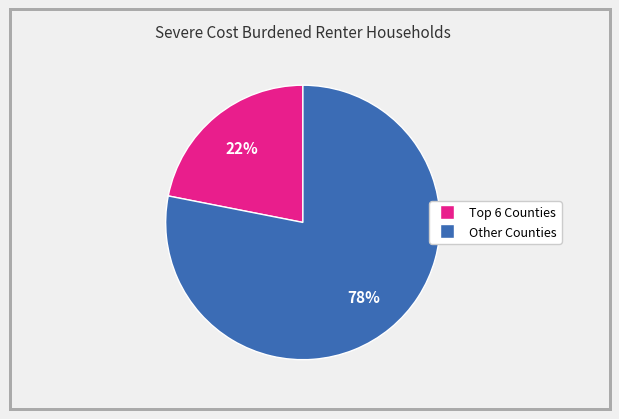

To the nearest percent, what is the difference between the largest and smallest slice percentages?

56%